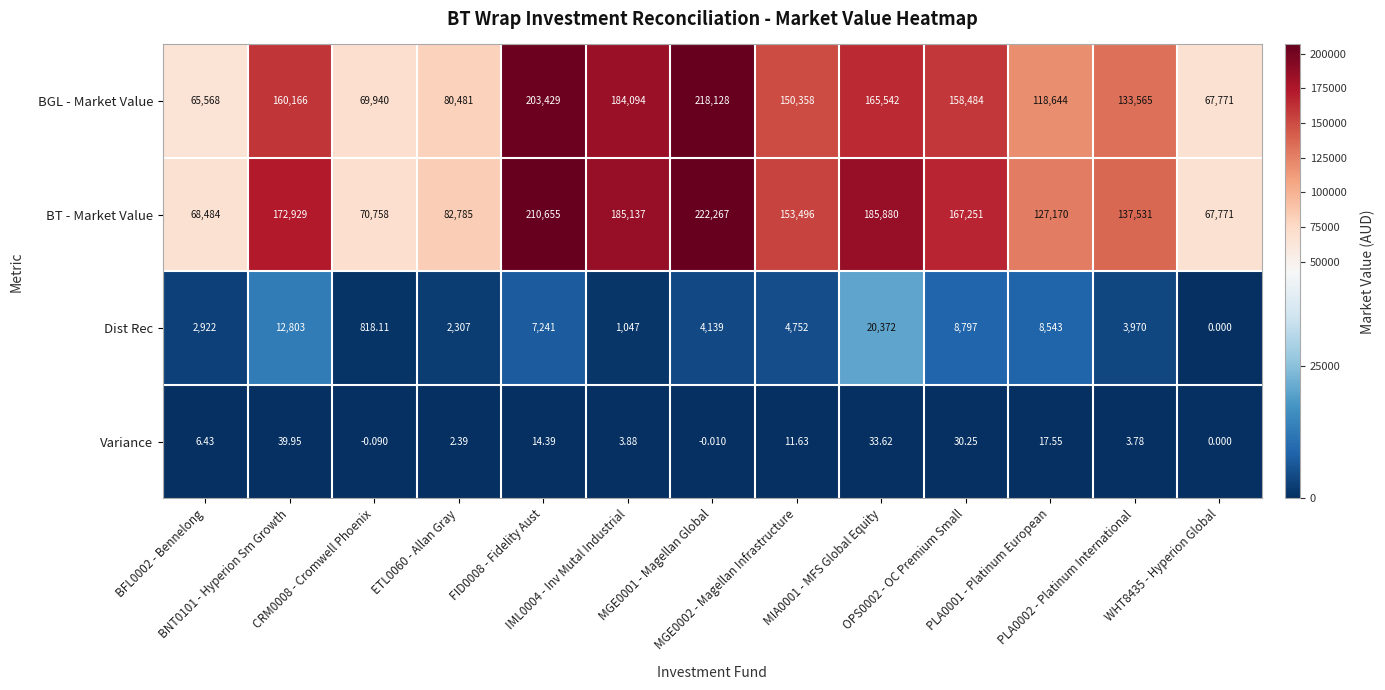

Rank the series by their maximum value, from lowest to highest.

Variance, Dist Rec, BGL - Market Value, BT - Market Value